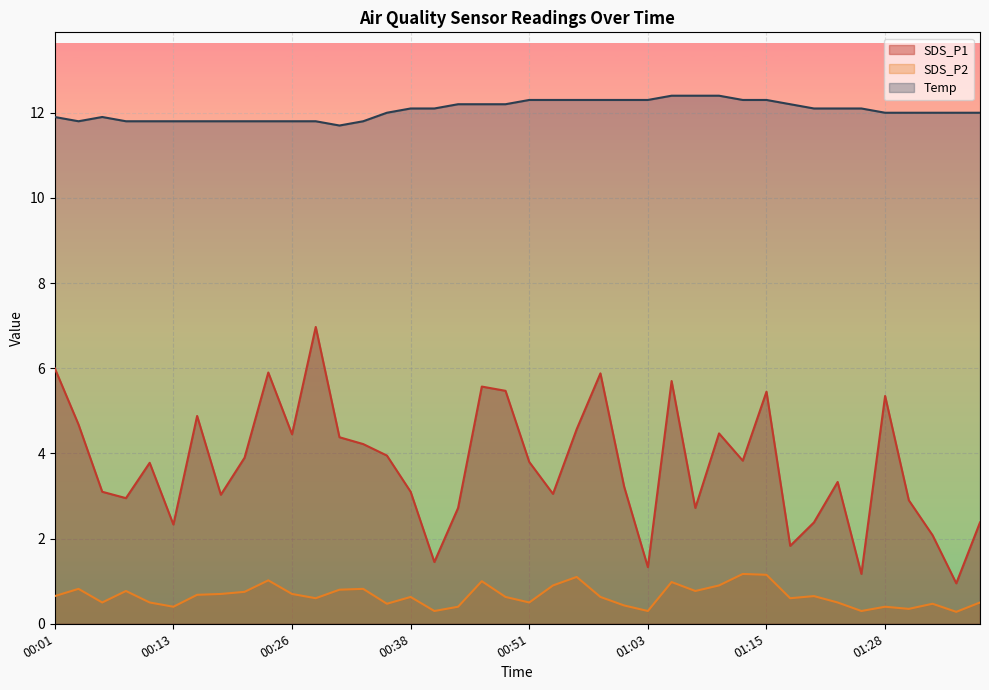

At which category does the chart reach its minimum across all series?

01:35